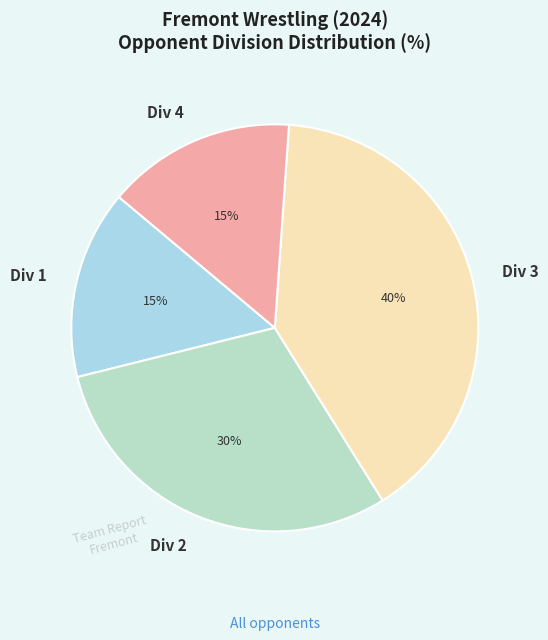

True or false: Div 3 accounts for 48% of the total.

False